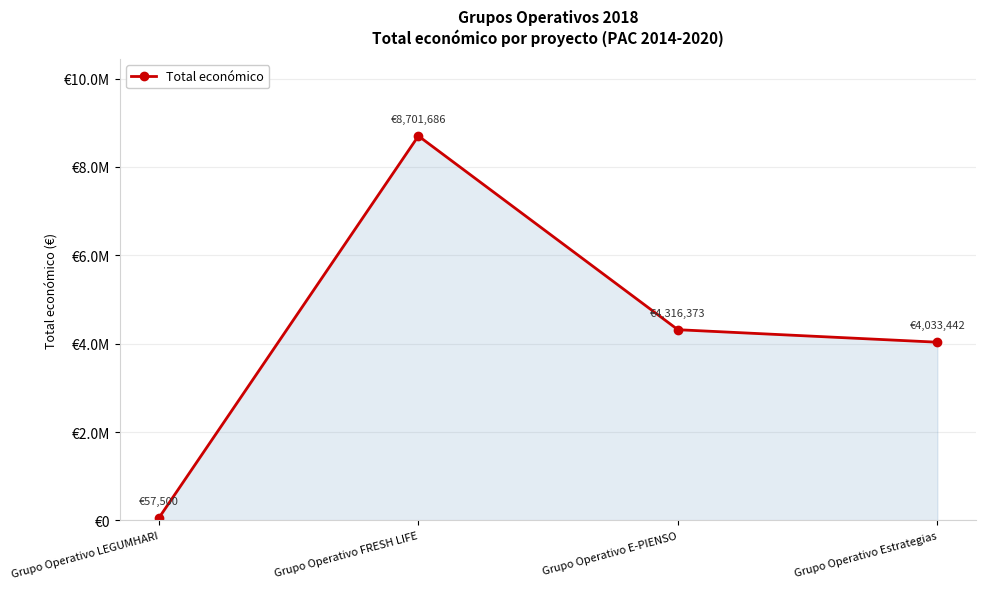

Which label corresponds to the largest value in the chart?

Grupo Operativo FRESH LIFE